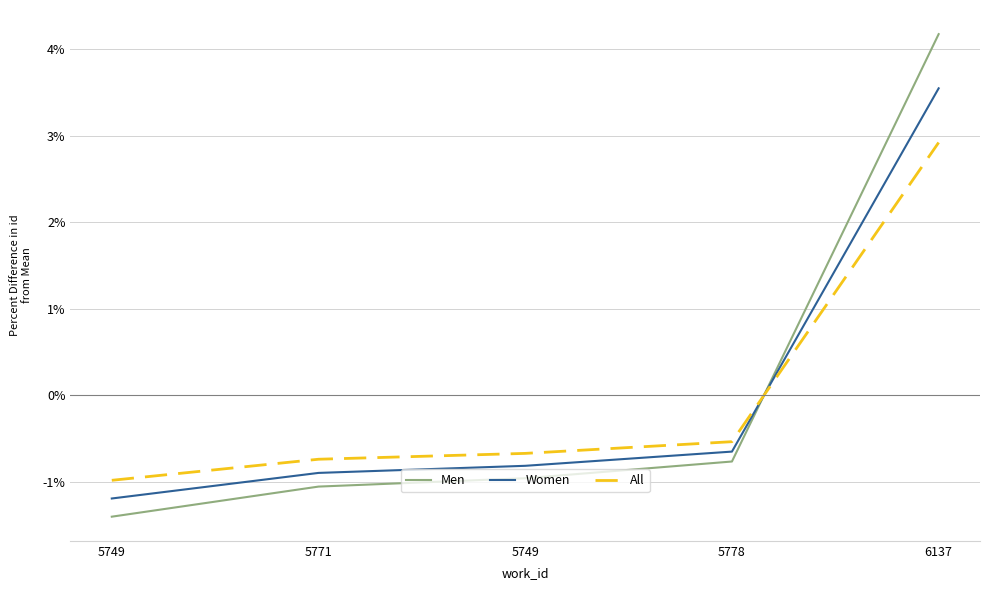

How many times do Men and All cross each other?

1